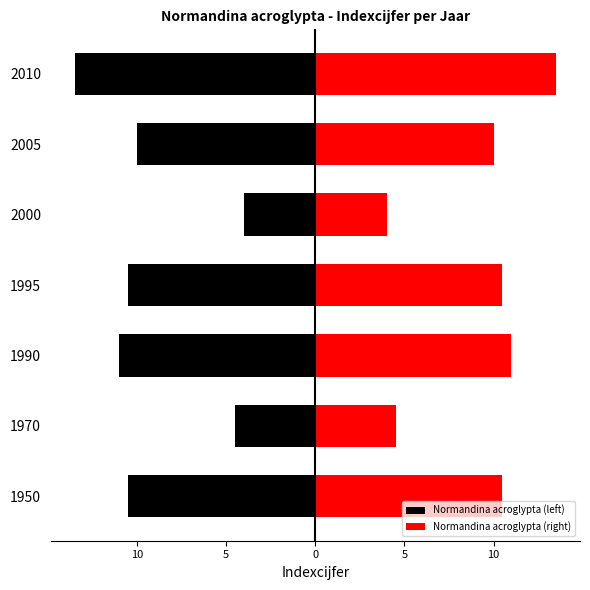

What is the difference between the maximum and minimum values in the Normandina acroglypta (right) series?

9.5